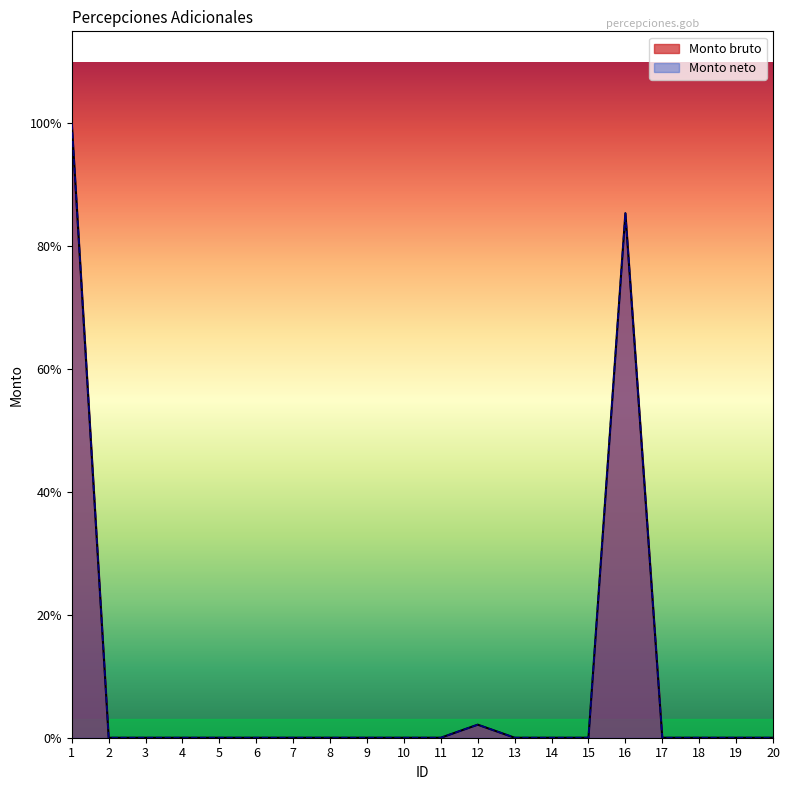

List the labels in order of Monto bruto value, smallest first.

2, 3, 4, 5, 6, 7, 8, 9, 10, 11, 13, 14, 15, 17, 18, 19, 20, 12, 16, 1